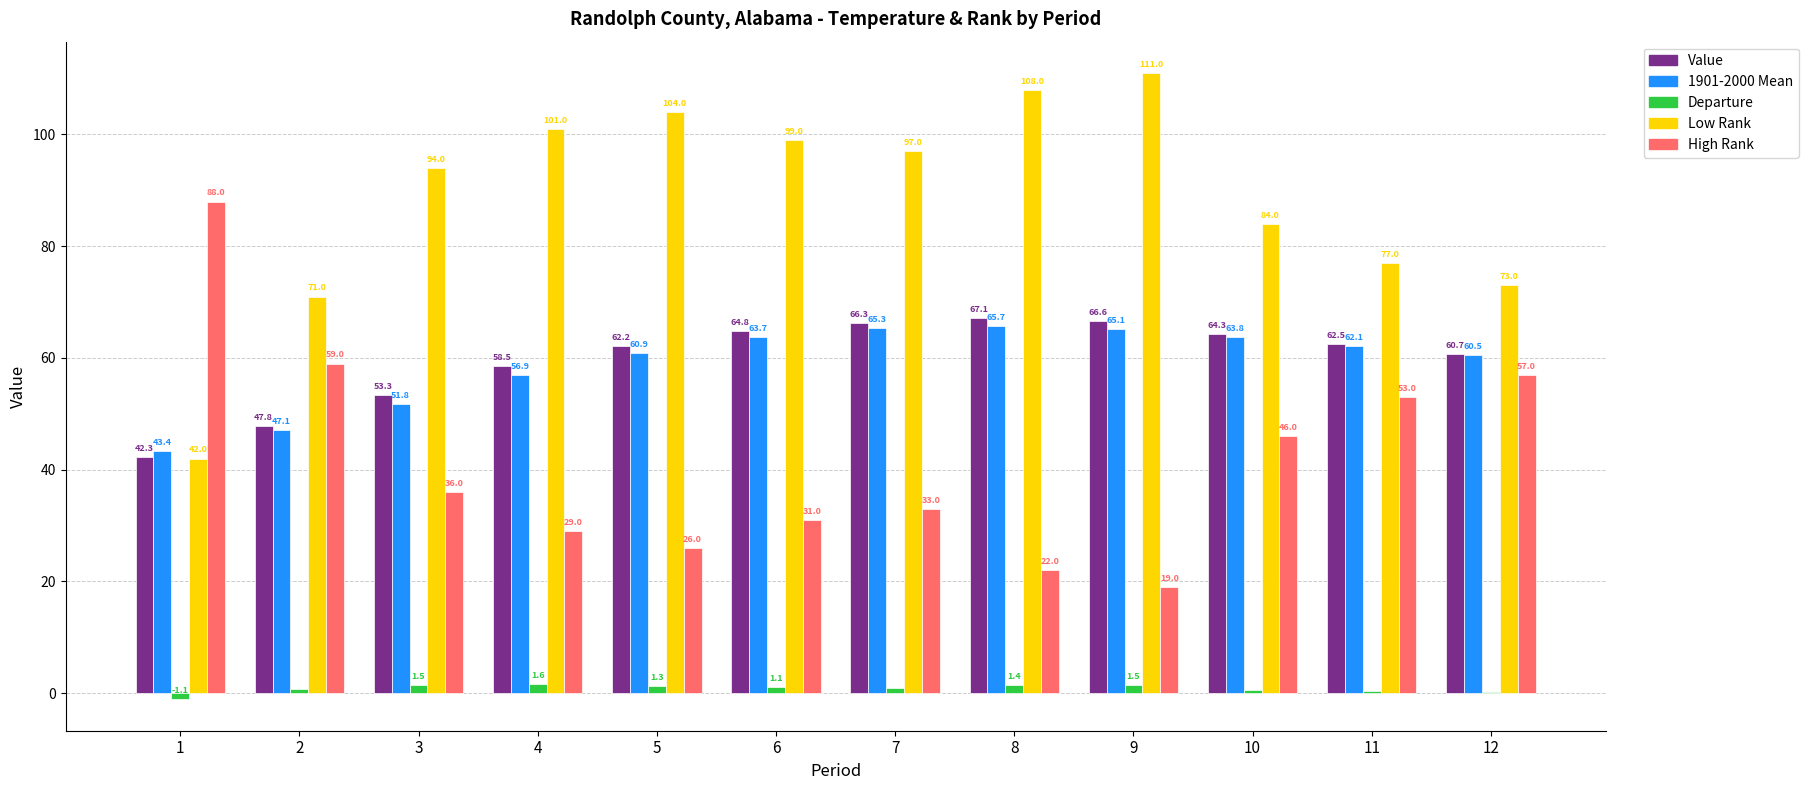

Which category has the highest value in the 1901-2000 Mean series?

8